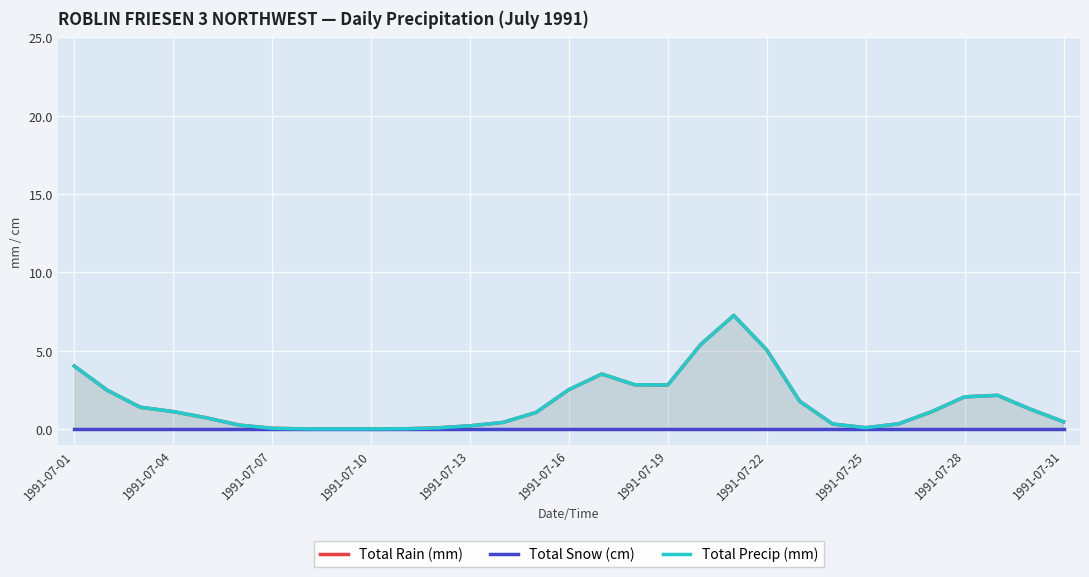

Does the chart display data point markers on the line(s)?

No